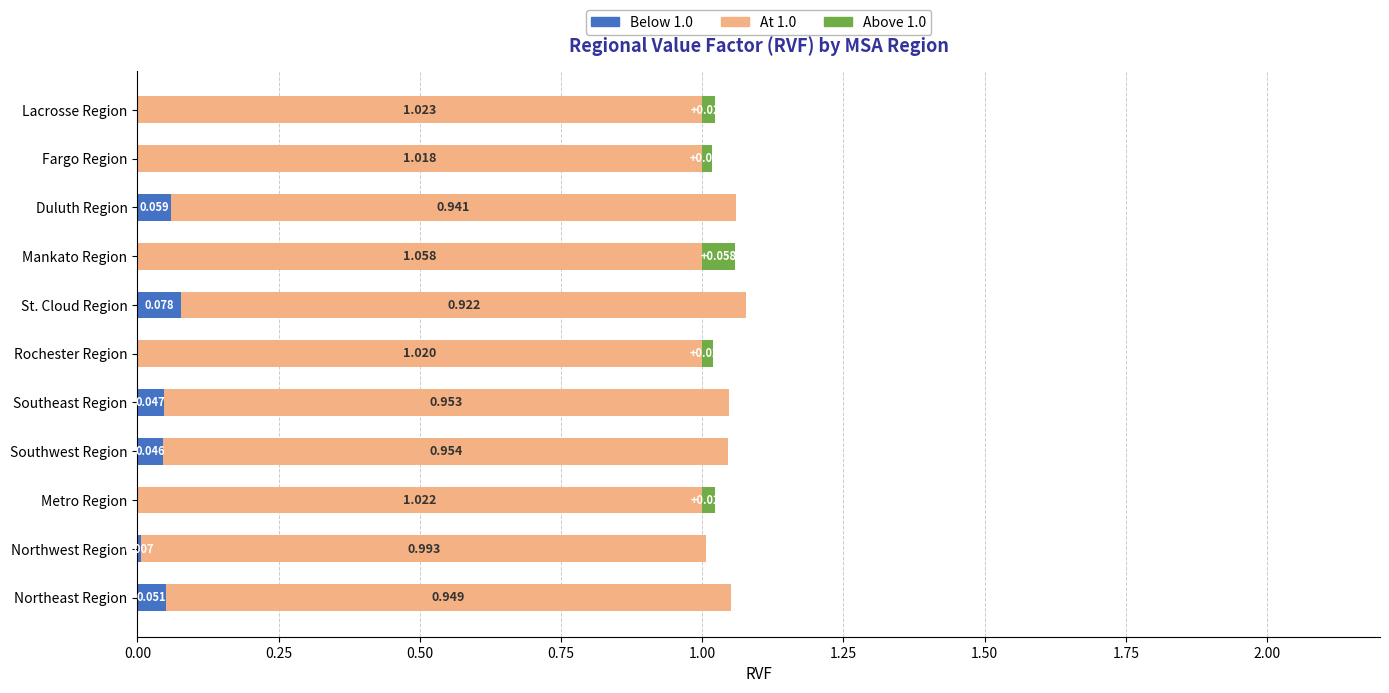

At which category is the sum across all series the highest?

St. Cloud Region